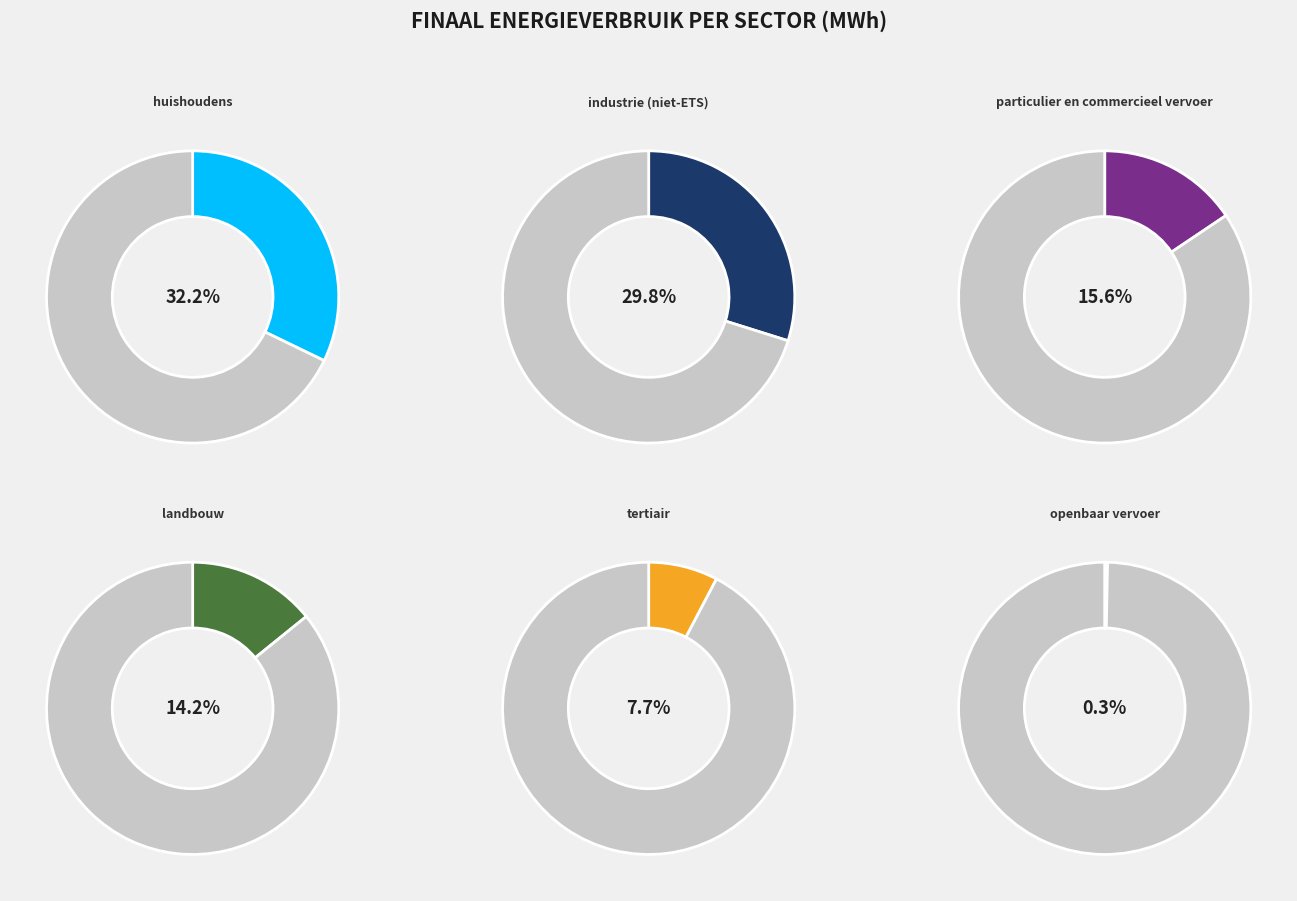

Between openbare verlichting and particulier en commercieel vervoer, which is larger?

particulier en commercieel vervoer